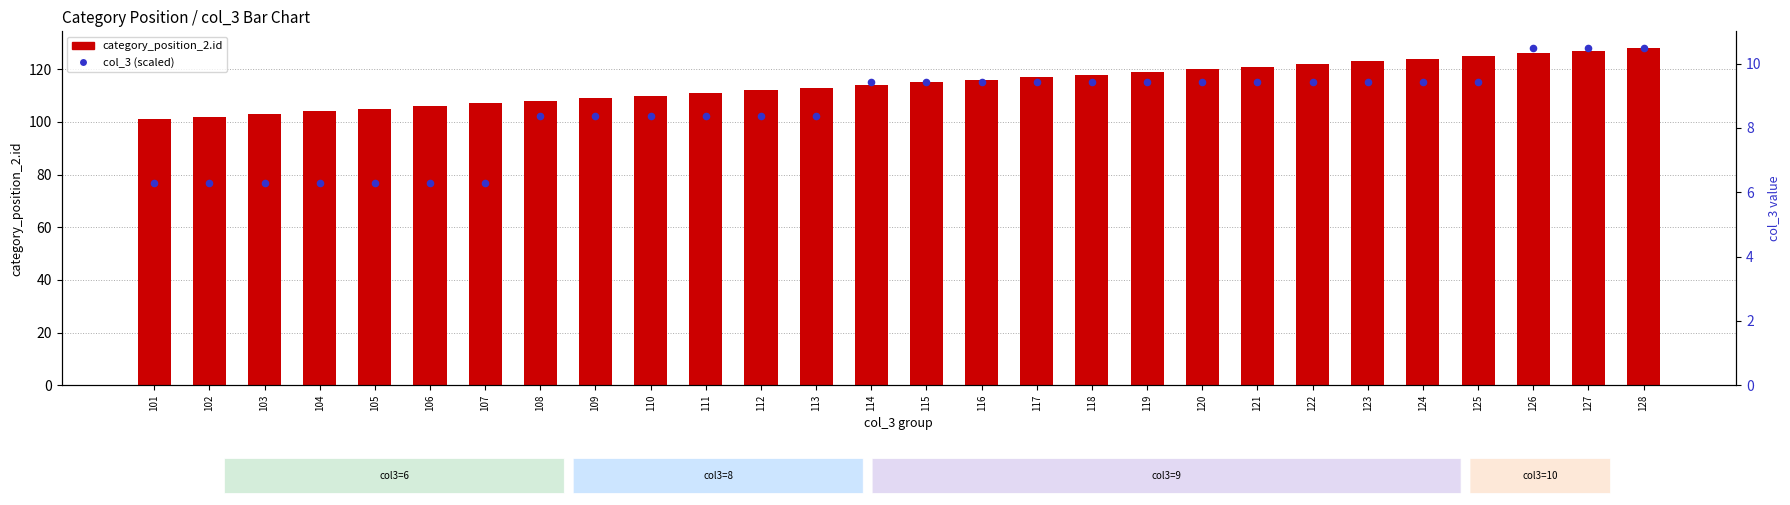

Which series has the largest total across all categories?

category_position_2.id